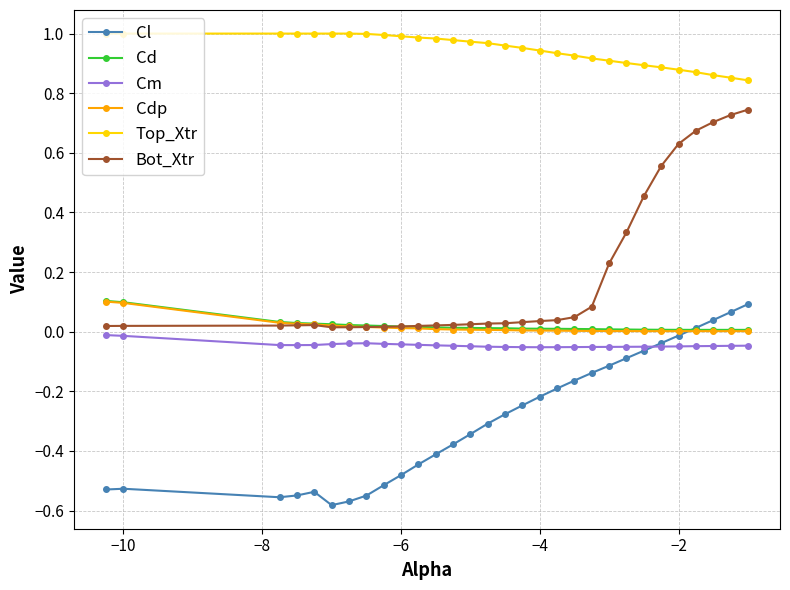

Which series has the largest total across all categories?

Top_Xtr